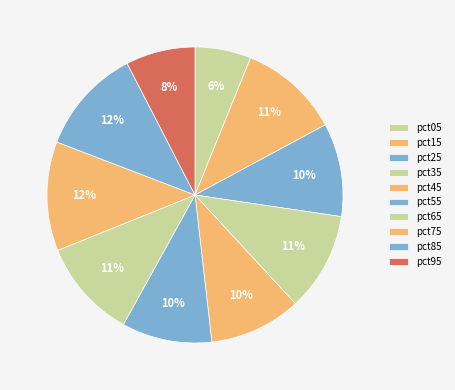

What percentage do pct55 and pct45 together represent?

19.9%